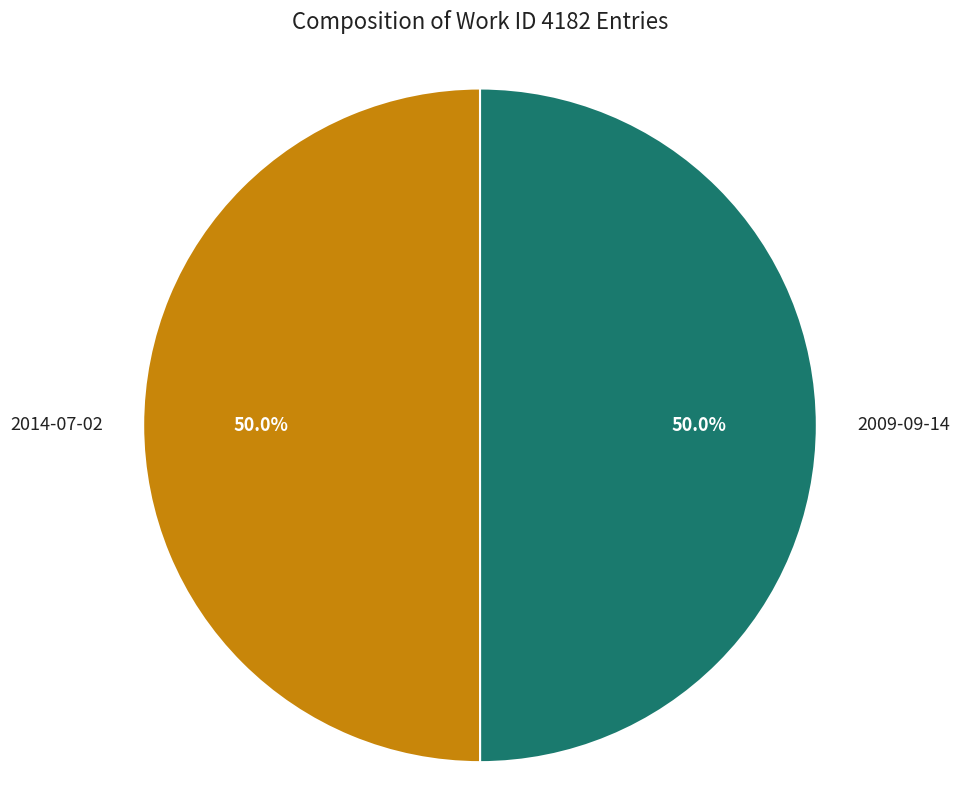

How many segments does this pie chart have?

2